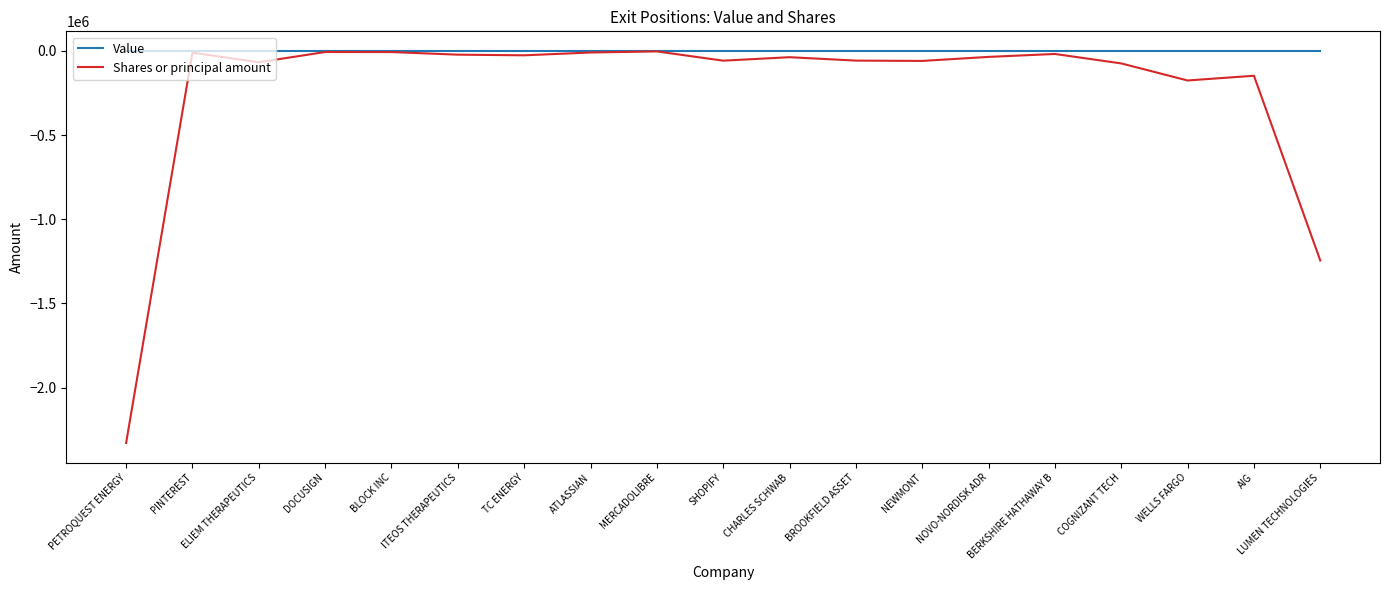

Which series has the largest total across all categories?

Value